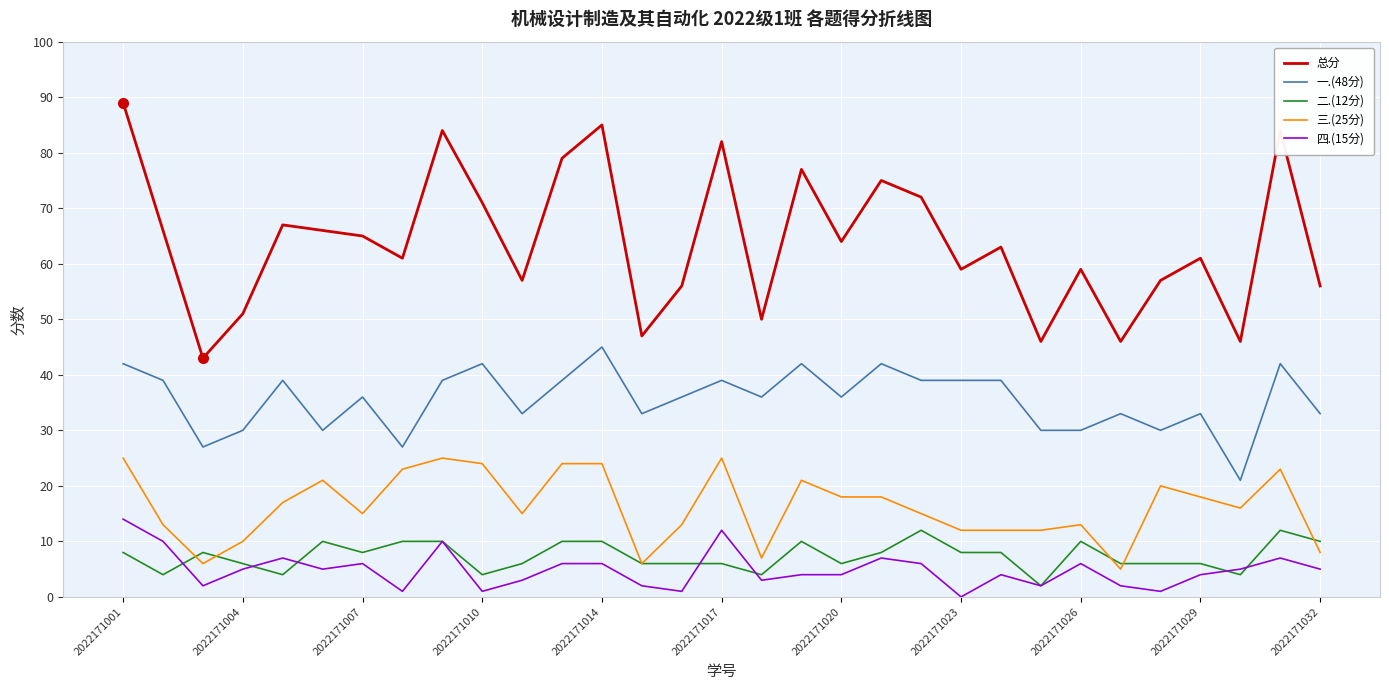

Which series has the largest range (max minus min)?

总分